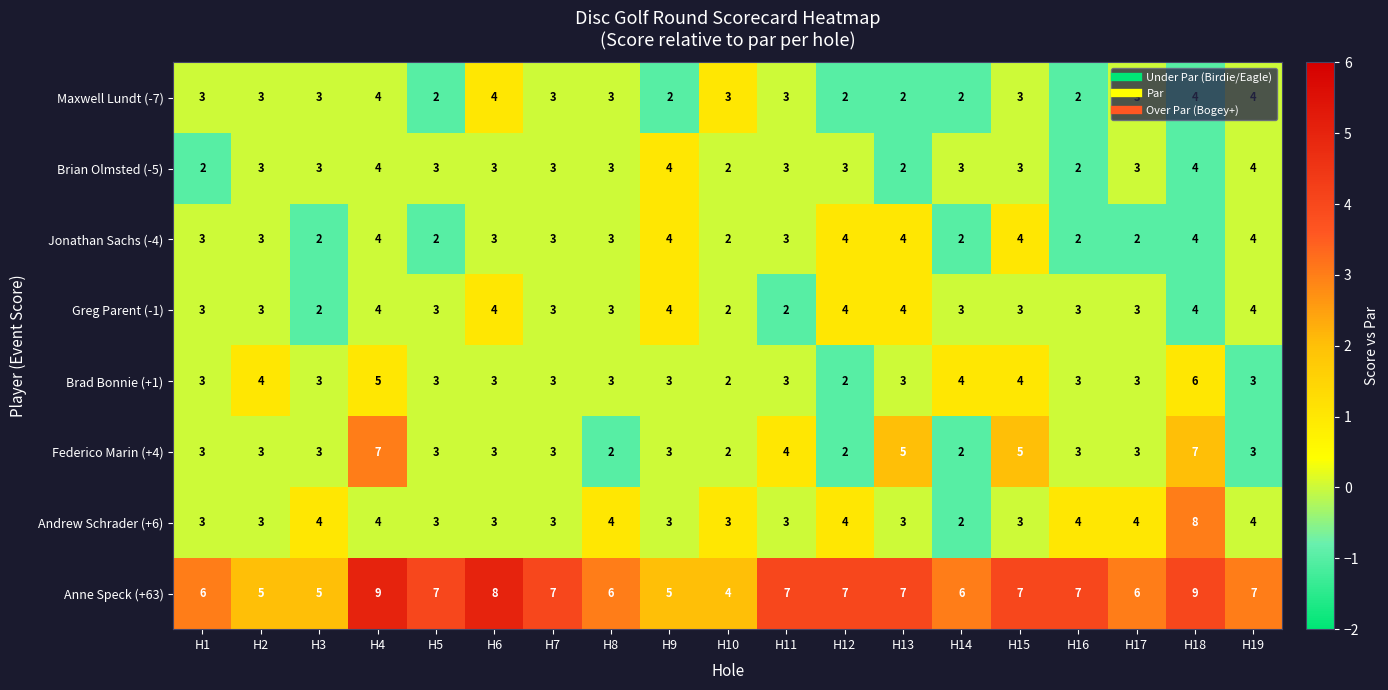

Which series has the largest total across all categories?

Anne Speck (+63)